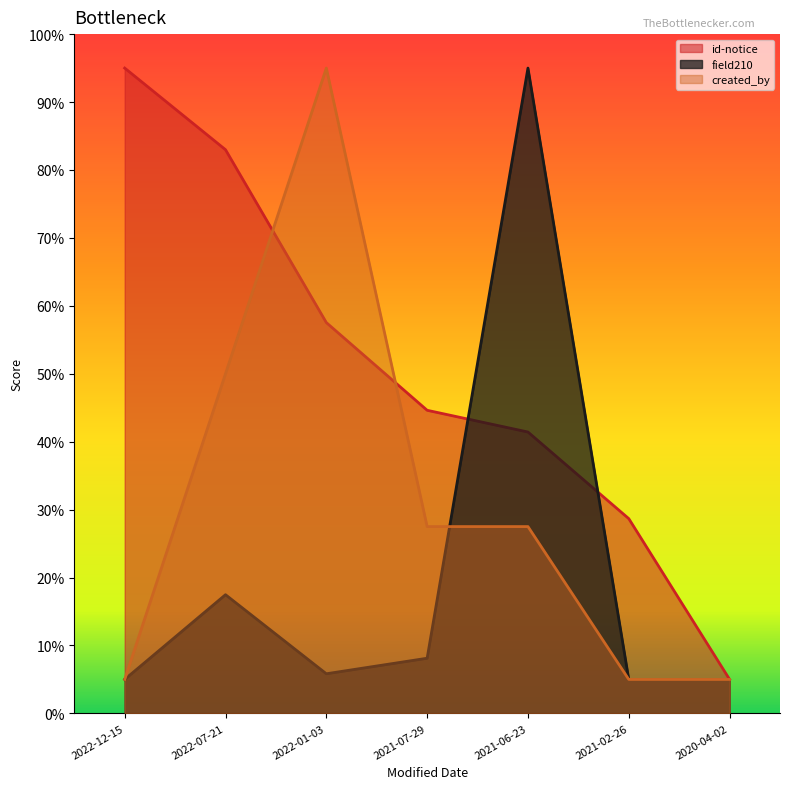

The value of field210 at 2022-07-21 is 22.8. True or false?

False